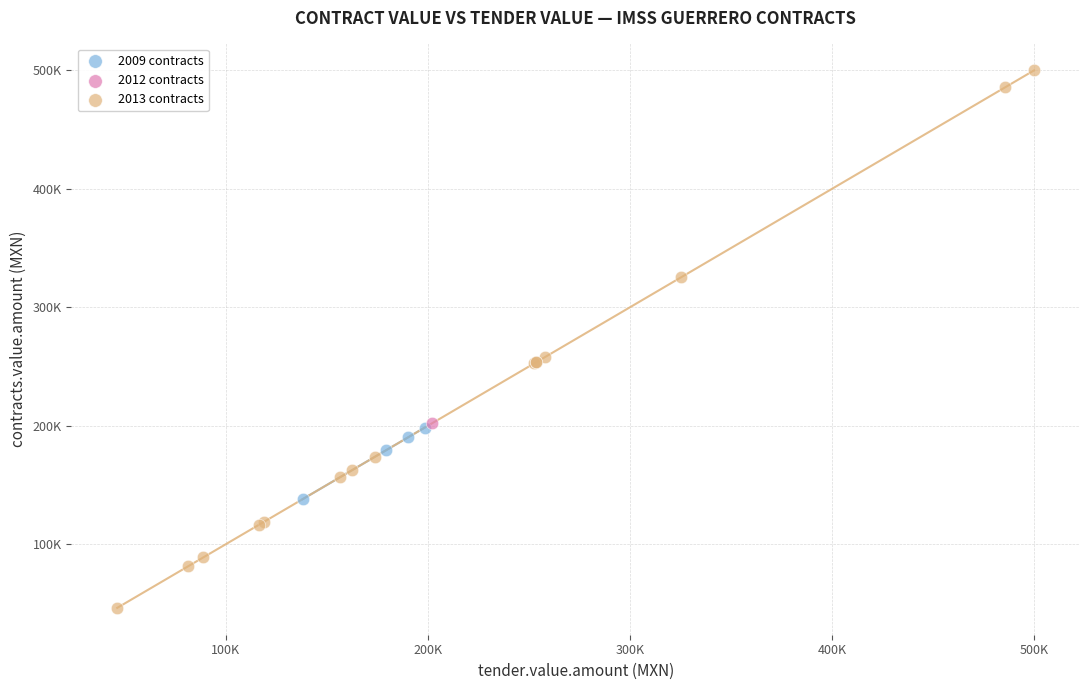

What are all the series names shown in the legend?

2009 contracts, 2012 contracts, 2013 contracts